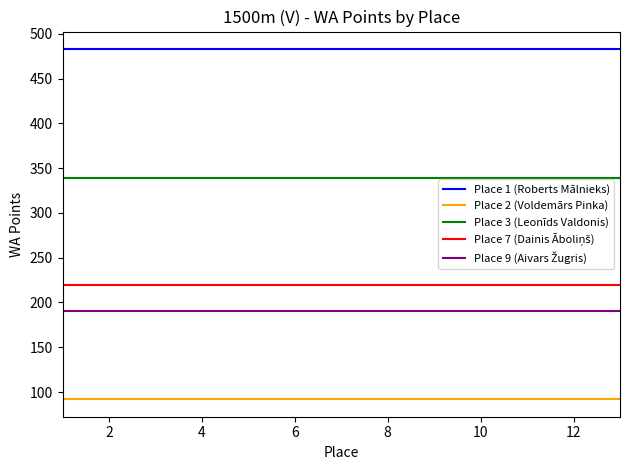

True or false: Place 1 (Roberts Mālnieks) and Place 3 (Leonīds Valdonis) intersect in this chart.

False